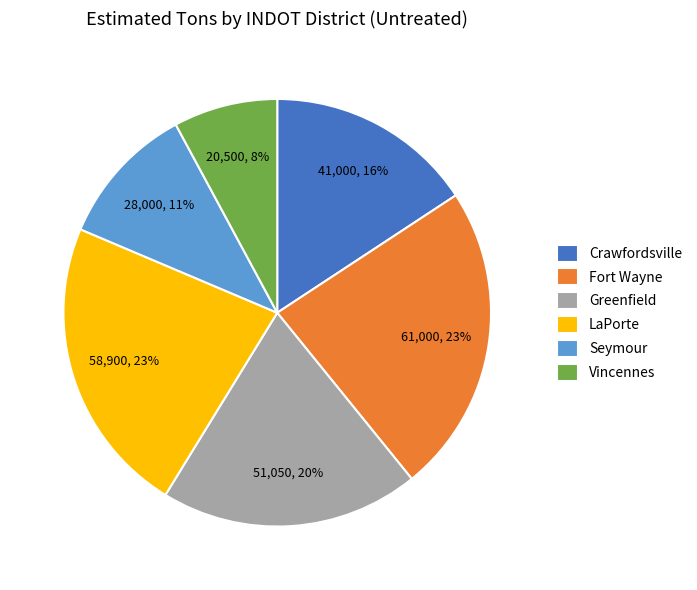

Is Vincennes the majority of the pie?

No